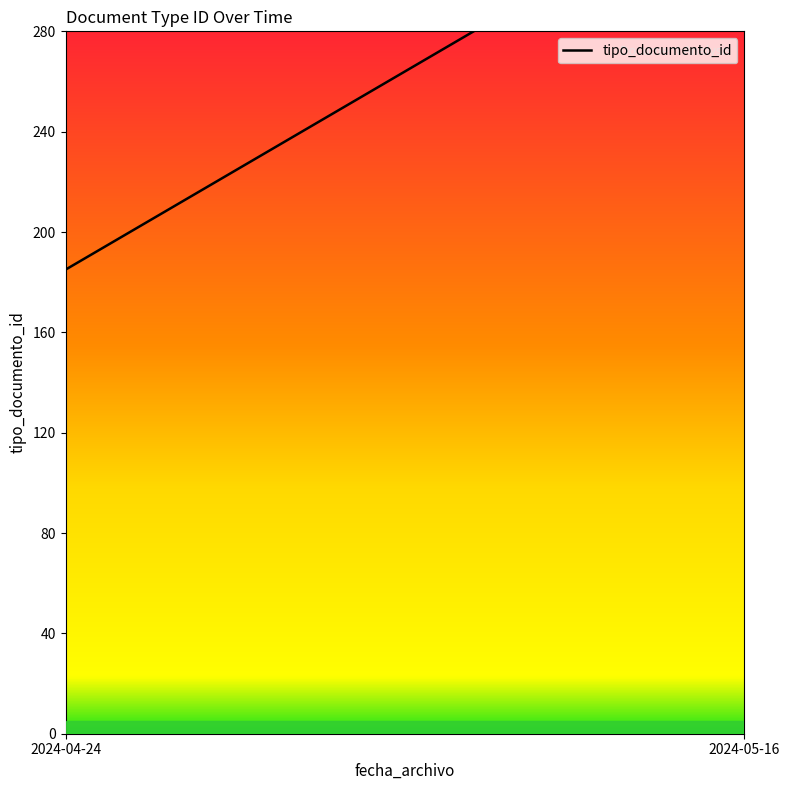

What is the label of the 1st point from the left?

2024-04-24